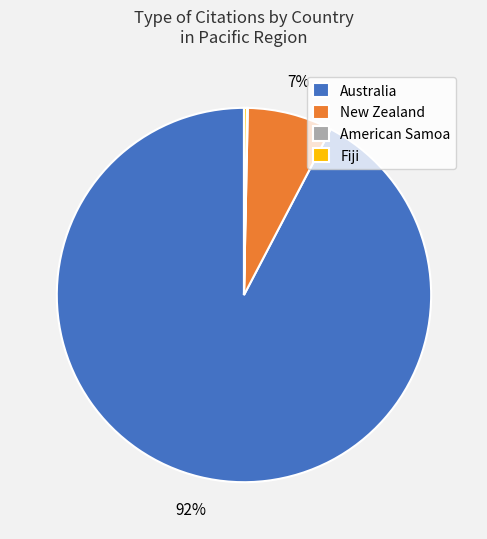

Does Australia represent more than half of the total?

Yes